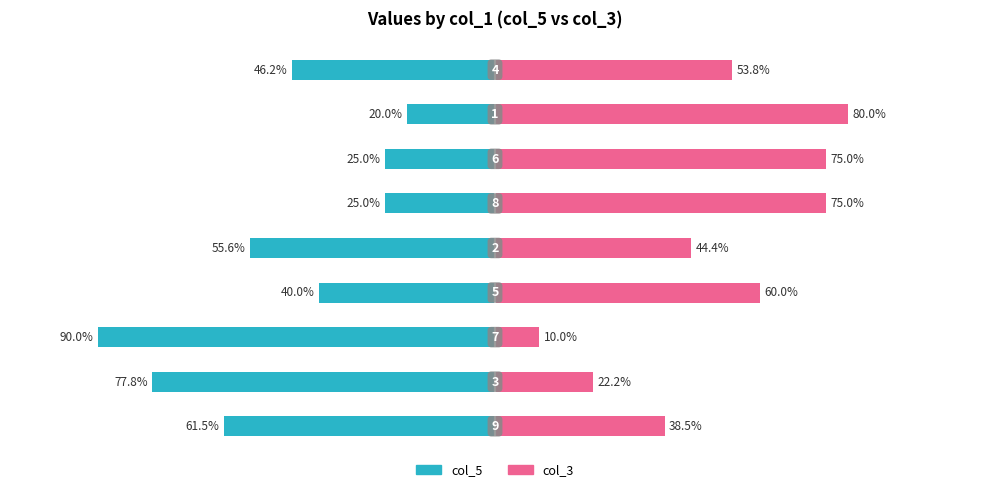

What is the average value of the col_3 series?

51.0